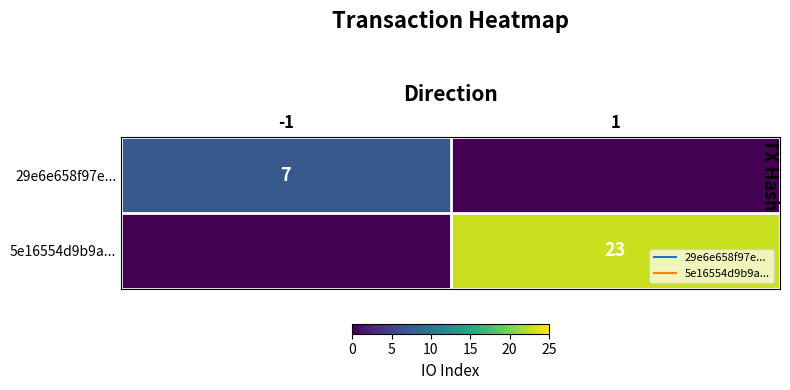

How many values in the 5e16554d9b9a... series are below 23?

1